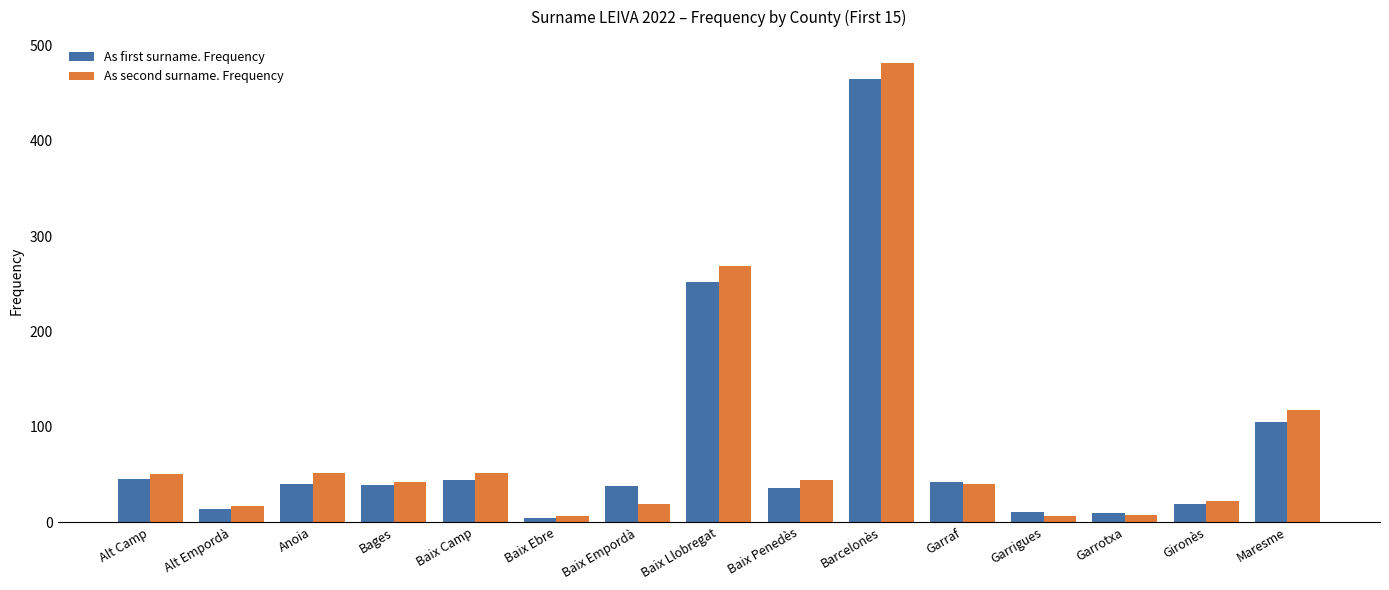

How many series are shown in this chart?

2